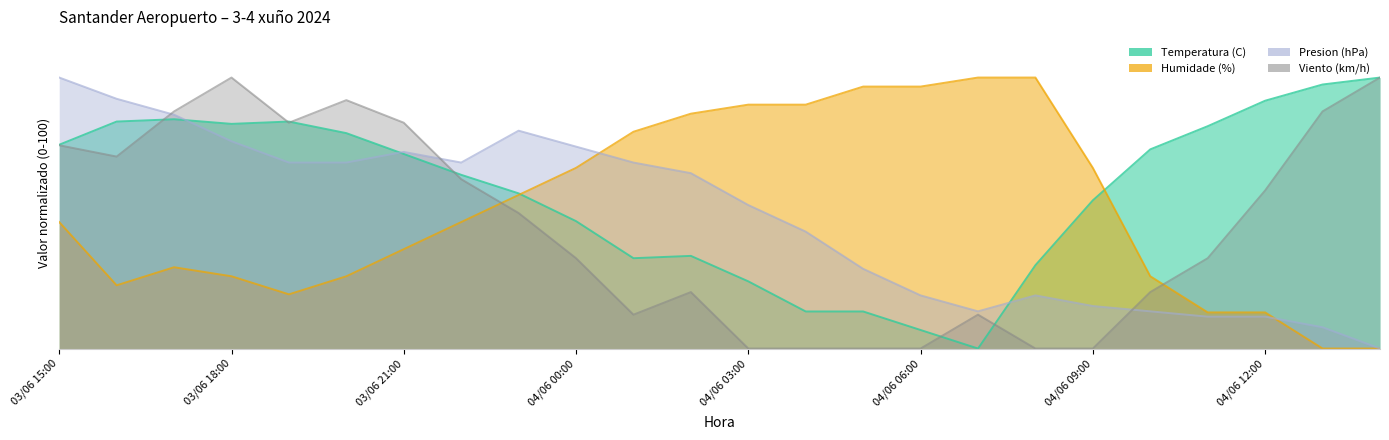

Rank the series by their maximum value, from lowest to highest.

Temperatura (C), Humidade (%), Presion (hPa), Viento (km/h)